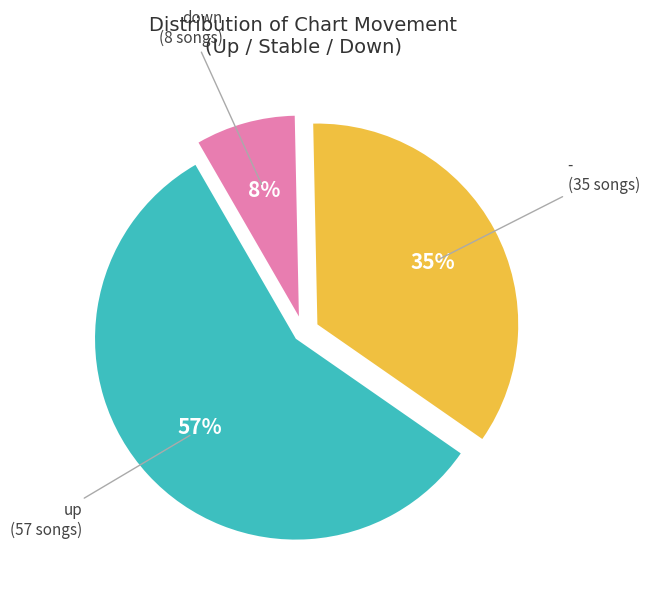

Which slice represents more than half of the pie?

up